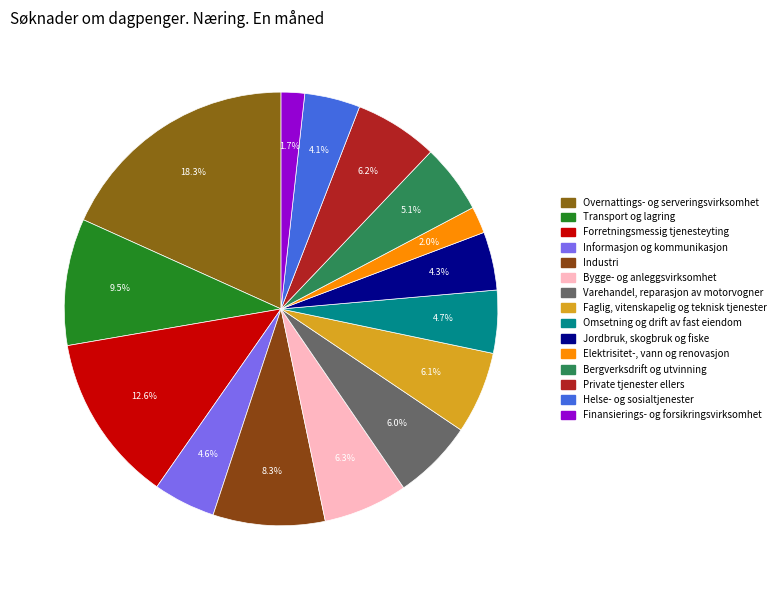

How many segments does this pie chart have?

15